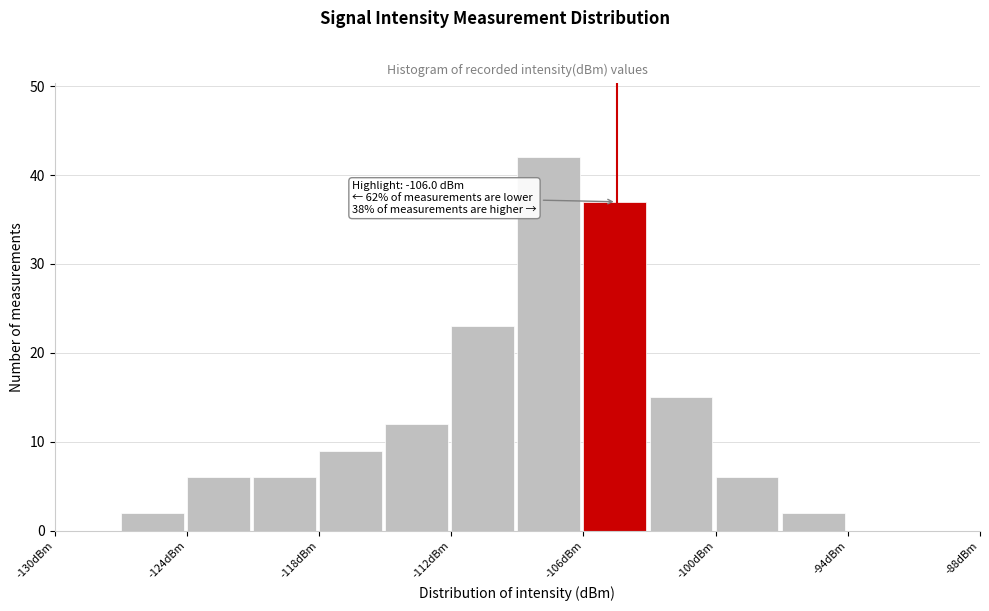

Around what value on the x-axis is the tallest bar? Give the approximate position of its centre, as read against the axis.

-108